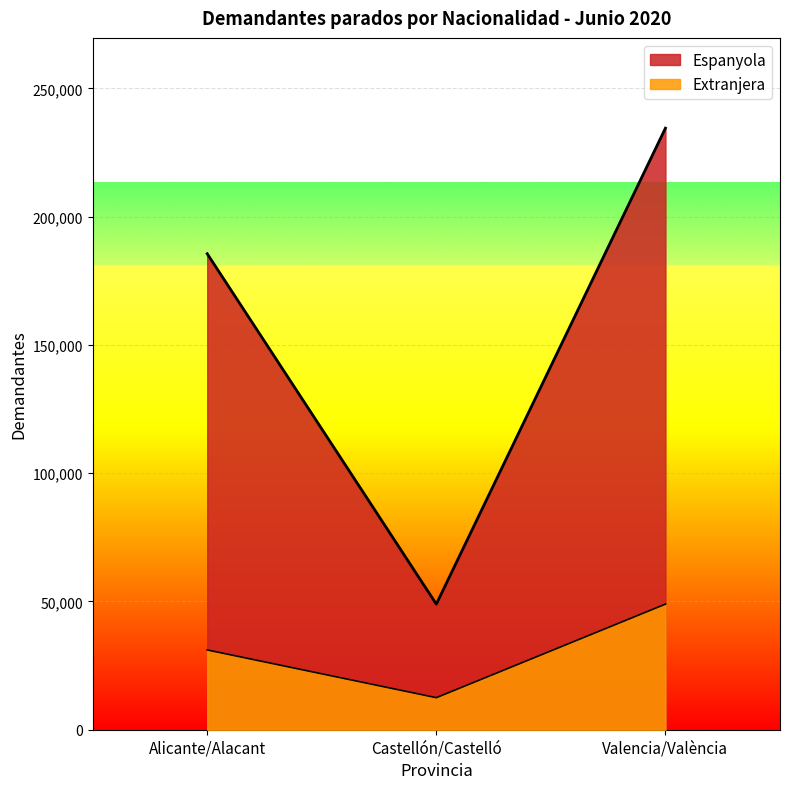

How many lines are shown in the chart?

2